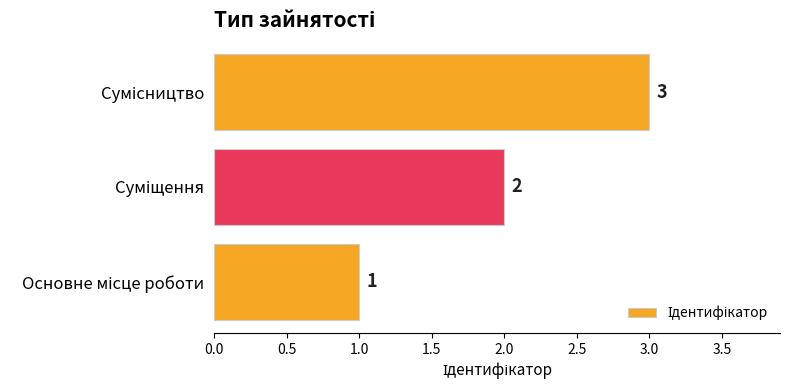

How many values are between 1 and 3?

3